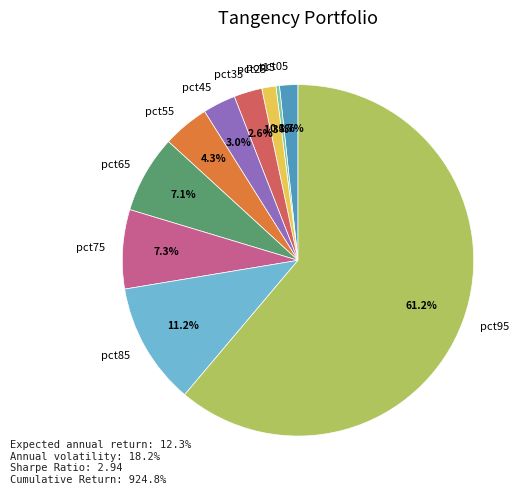

The pct55 slice represents 4% of the pie. True or false?

True